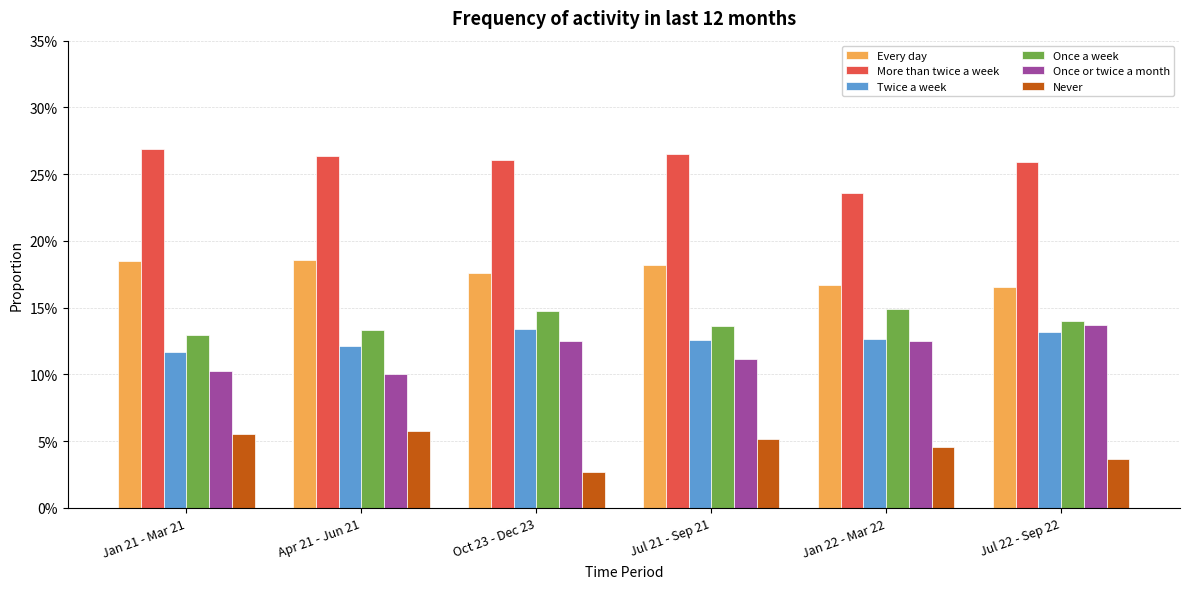

What is the value of the More than twice a week bar at the 6th from the left?

0.3